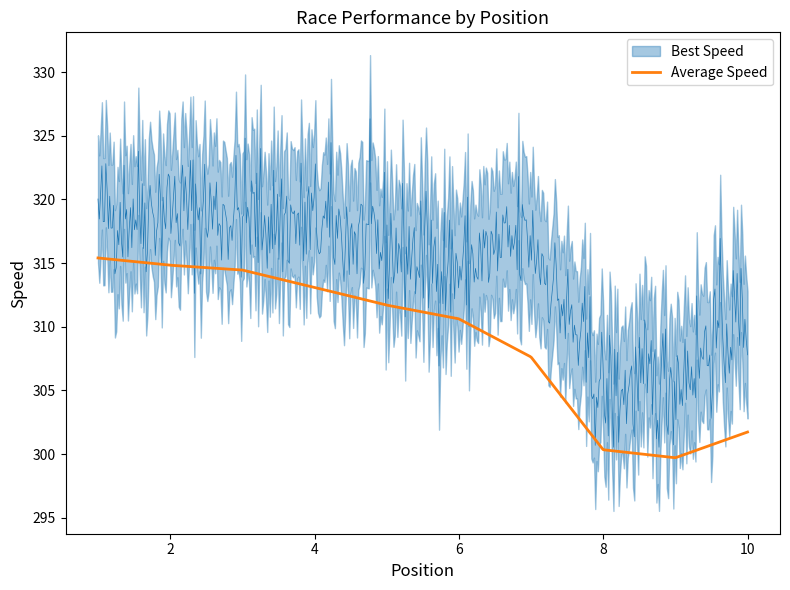

What is the minimum value for Average Speed?

299.7